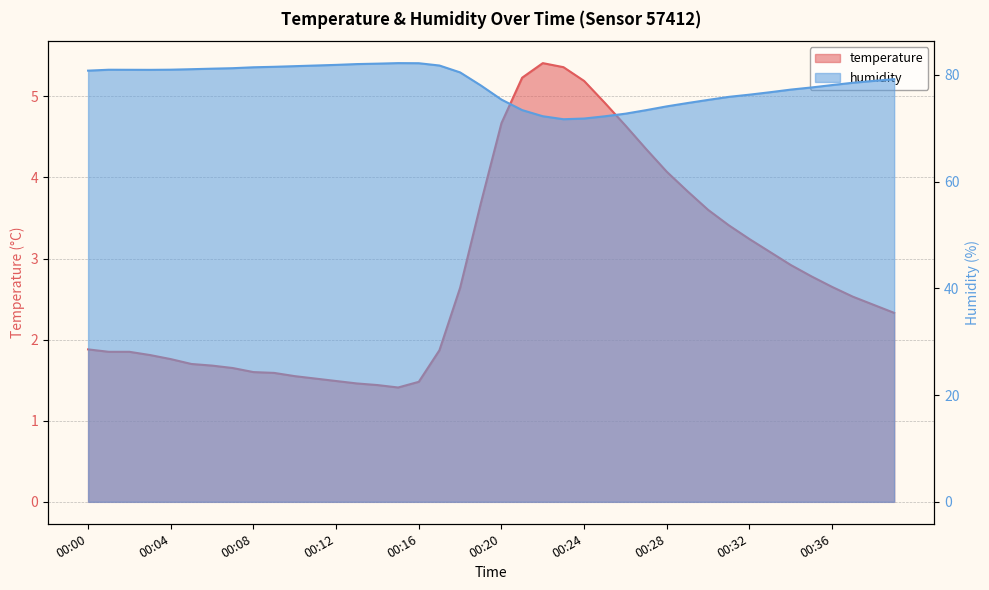

Reading right to left, what are all the values shown in this chart?

temperature: 2.3	2.4	2.5	2.6	2.8	2.9	3.1	3.2	3.4	3.6	3.8	4.1	4.3	4.6	4.9	5.2	5.4	5.4	5.2	4.7	3.7	2.6	1.9	1.5	1.4	1.4	1.5	1.5	1.5	1.6	1.6	1.6	1.6	1.7	1.7	1.8	1.8	1.9	1.9	1.9
humidity: 79.2	78.8	78.5	78.1	77.6	77.2	76.7	76.3	75.9	75.3	74.7	74.1	73.4	72.7	72.2	71.8	71.7	72.2	73.4	75.3	78.0	80.4	81.7	82.2	82.2	82.1	82.0	81.8	81.7	81.6	81.5	81.4	81.2	81.1	81.0	81.0	80.9	80.9	80.9	80.8